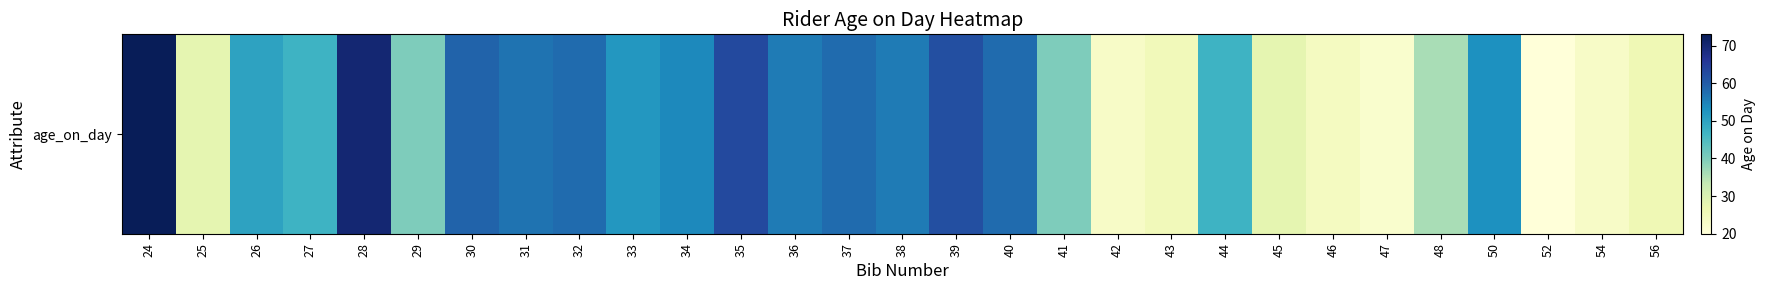

The chart shows a value of 20 at 41. True or false?

False